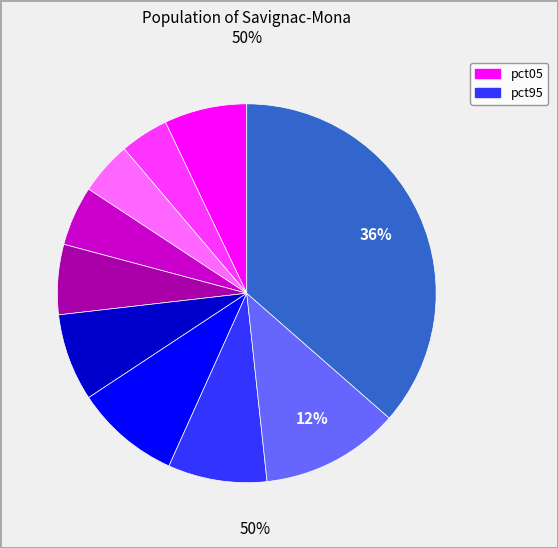

To the nearest percent, what is the average slice percentage?

10%